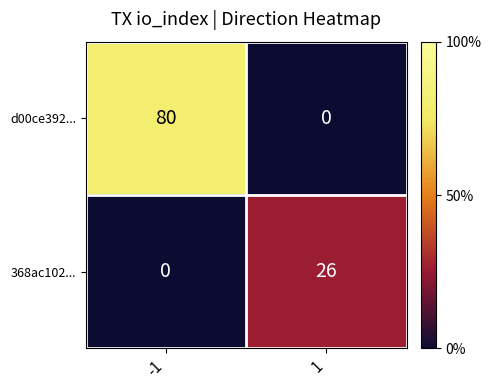

What is the highest value of the d00ce392... series?

80